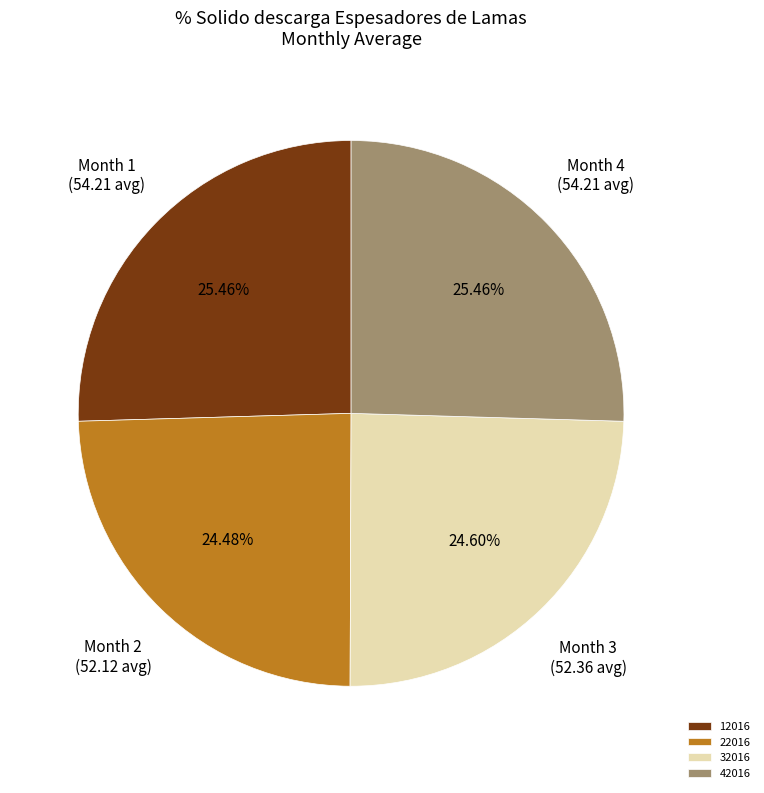

Approximately how many times larger is the value at 42016 compared to 12016?

1.0